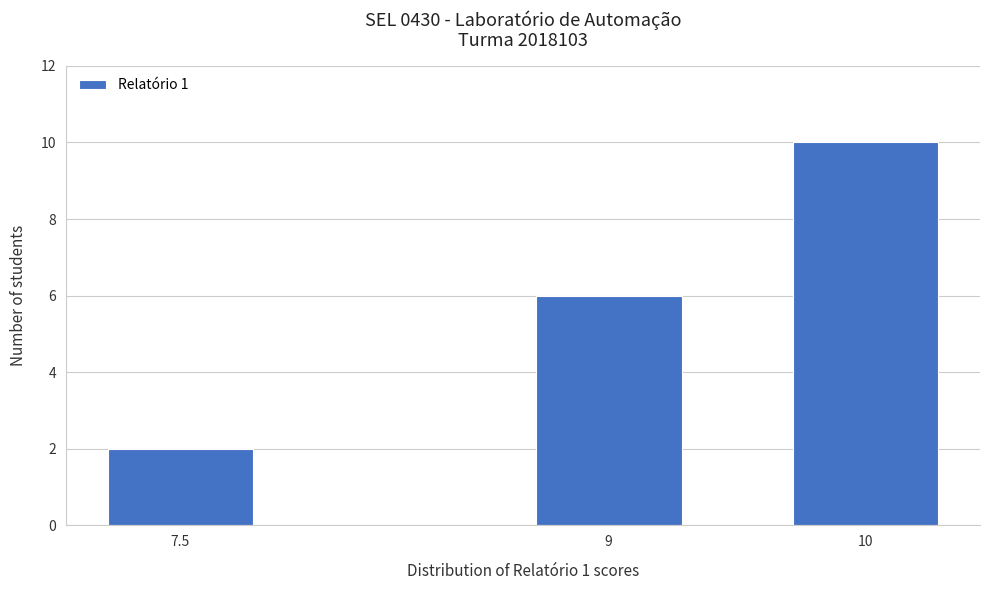

Reading right to left, what are all the values shown in this chart?

10=10	9=6	7.5=2